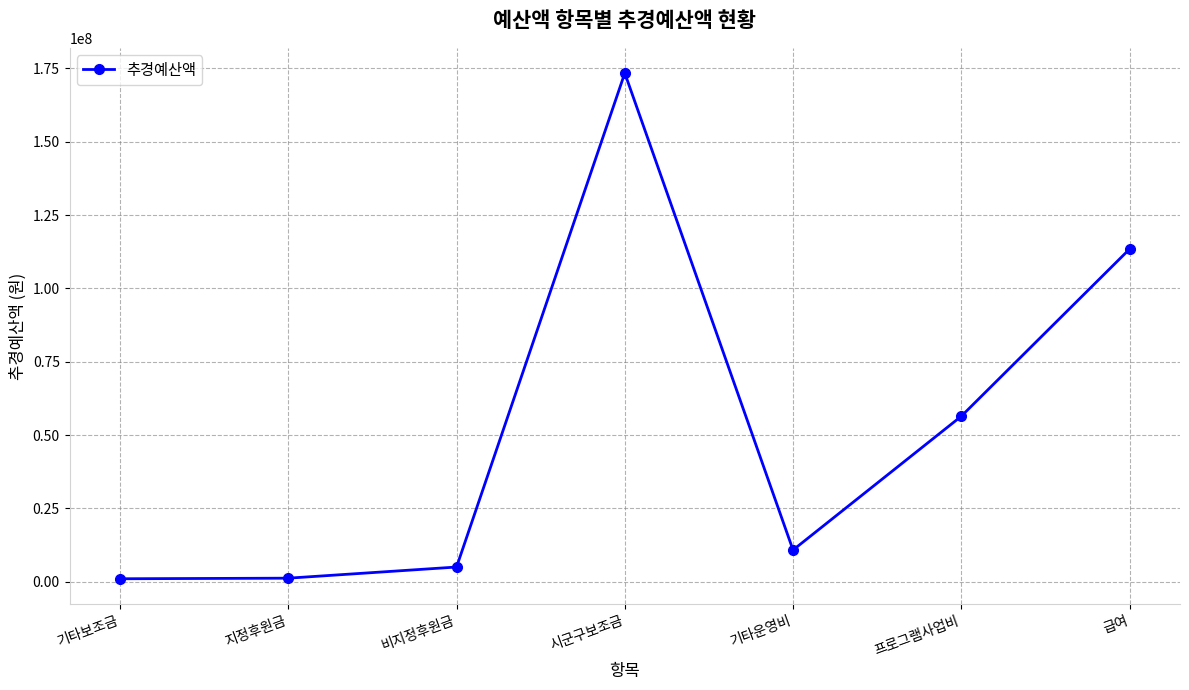

What is the label of the 7th point from the left?

급여